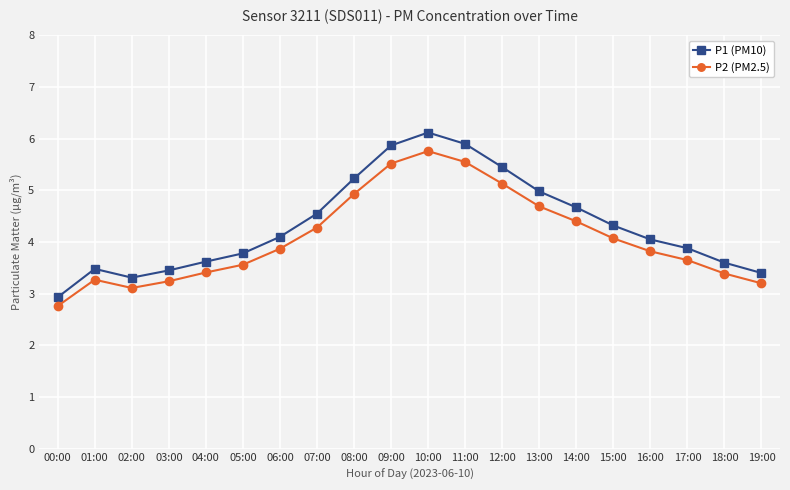

True or false: P1 (PM10) has a value of 5.5 at 12:00.

True